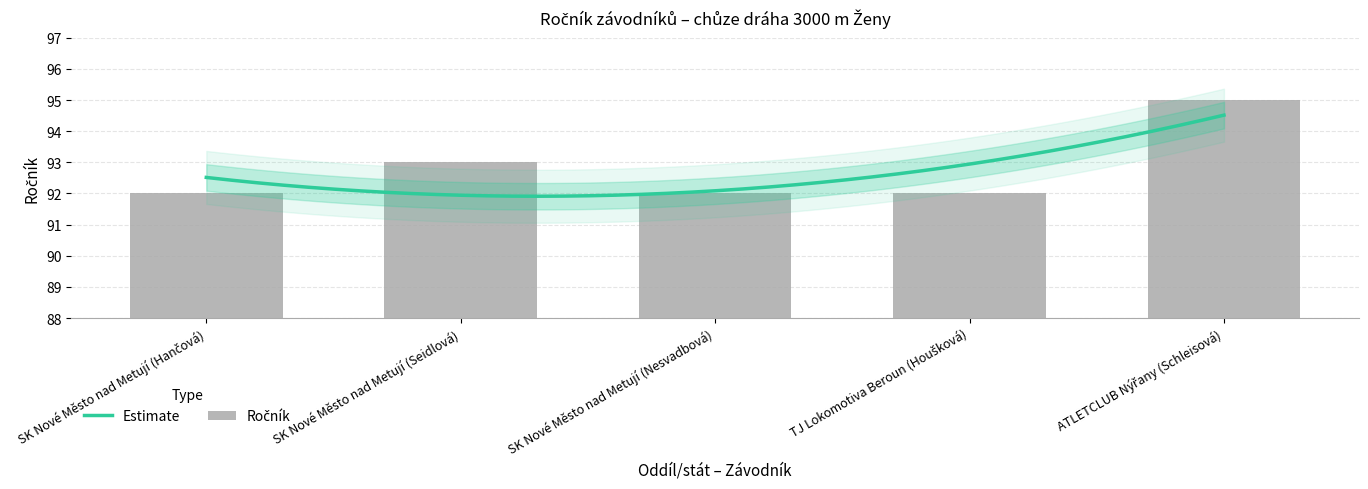

What is the minimum value shown in the chart?

92